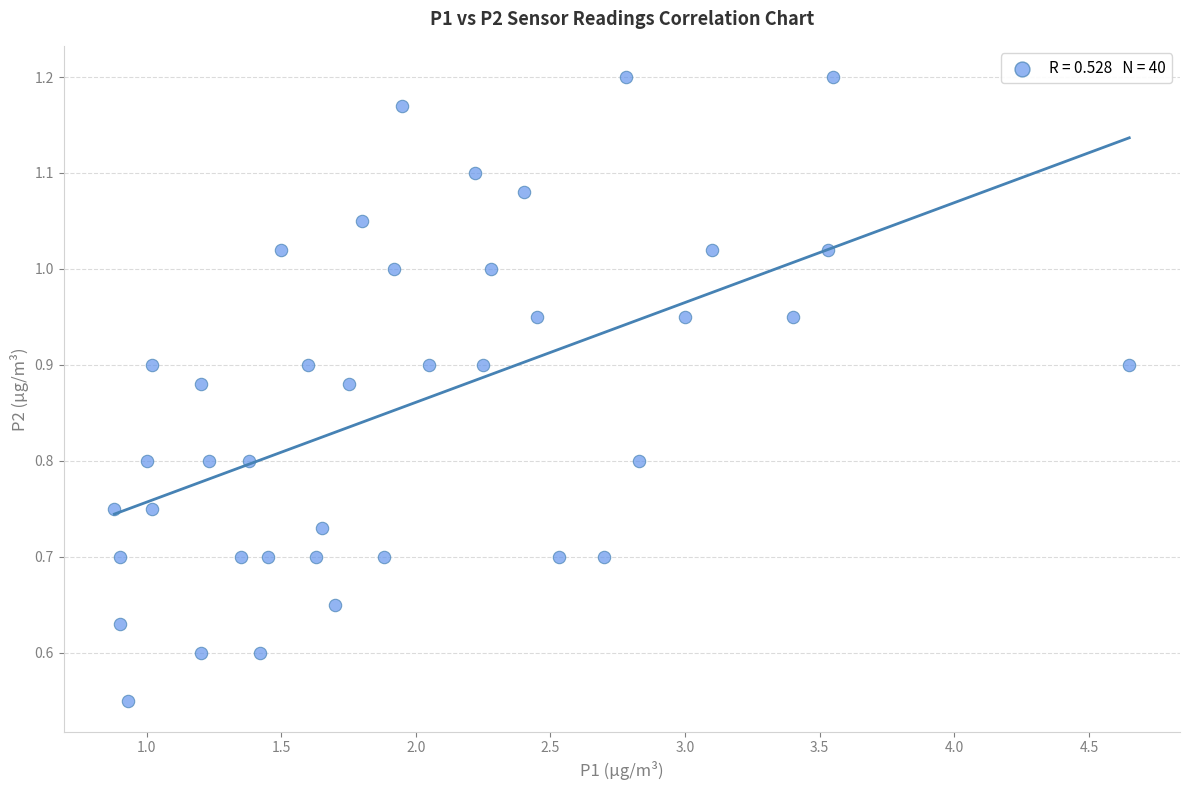

What is the range of X values (max minus min)?

3.8